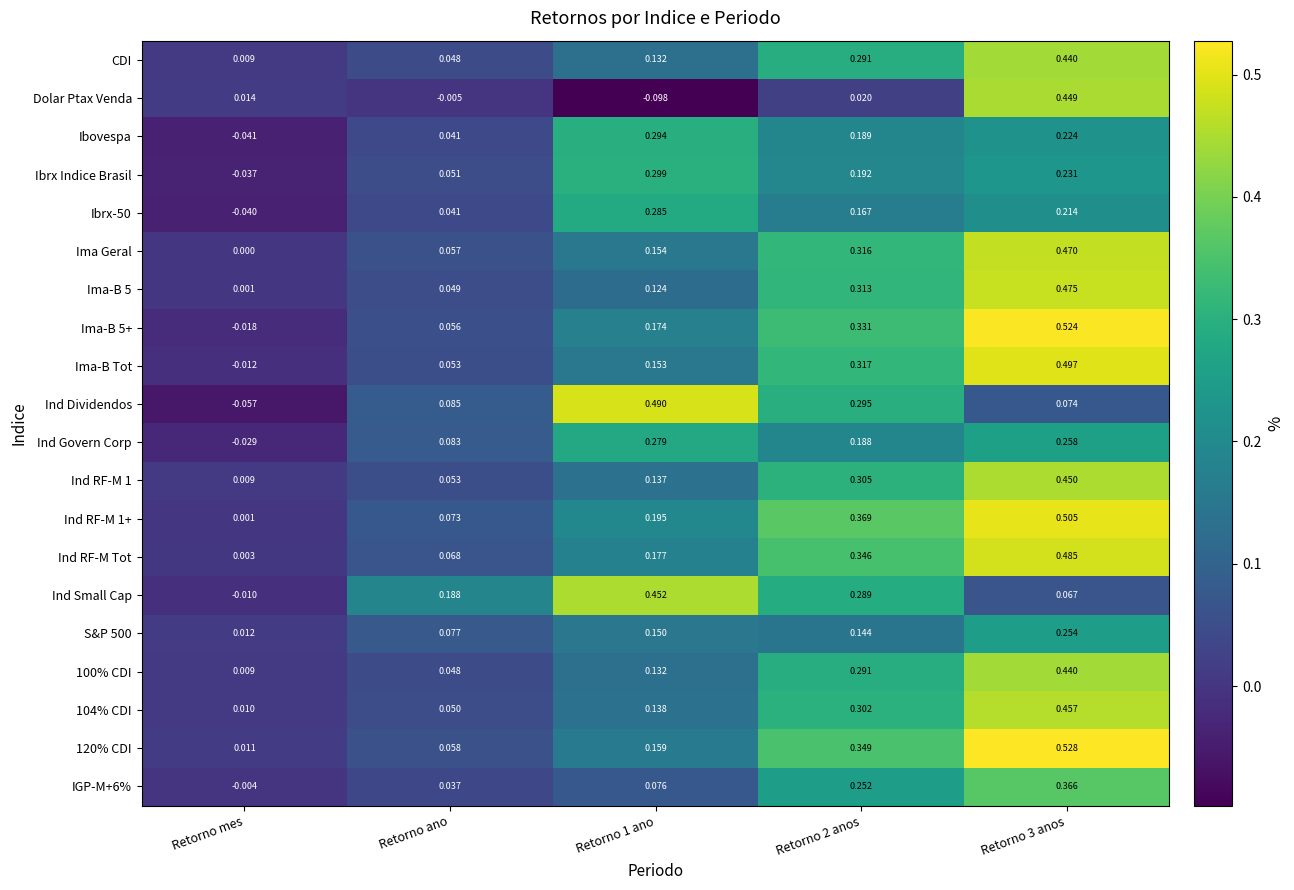

Is the value of Dolar Ptax Venda at Retorno 3 anos greater than the value of Ibrx Indice Brasil at Retorno ano?

Yes